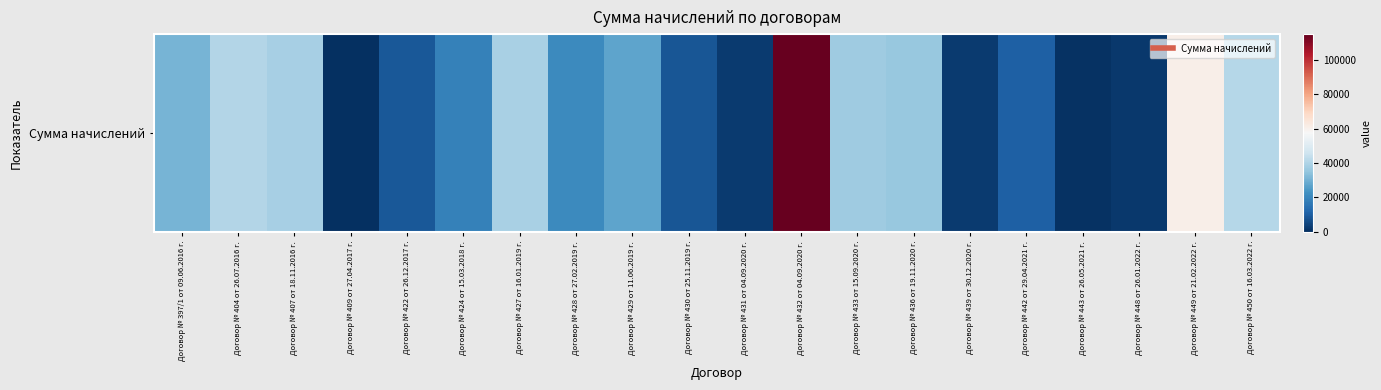

Reading left to right, list all the values displayed in this chart.

30712.7	40924.3	38476.4	37.7	8944.1	18658.0	39127.9	20903.1	27097.9	8220.2	2686.9	115159.9	37126.4	35667.9	2570.7	10375.2	887.1	1832.4	60766.0	41208.9